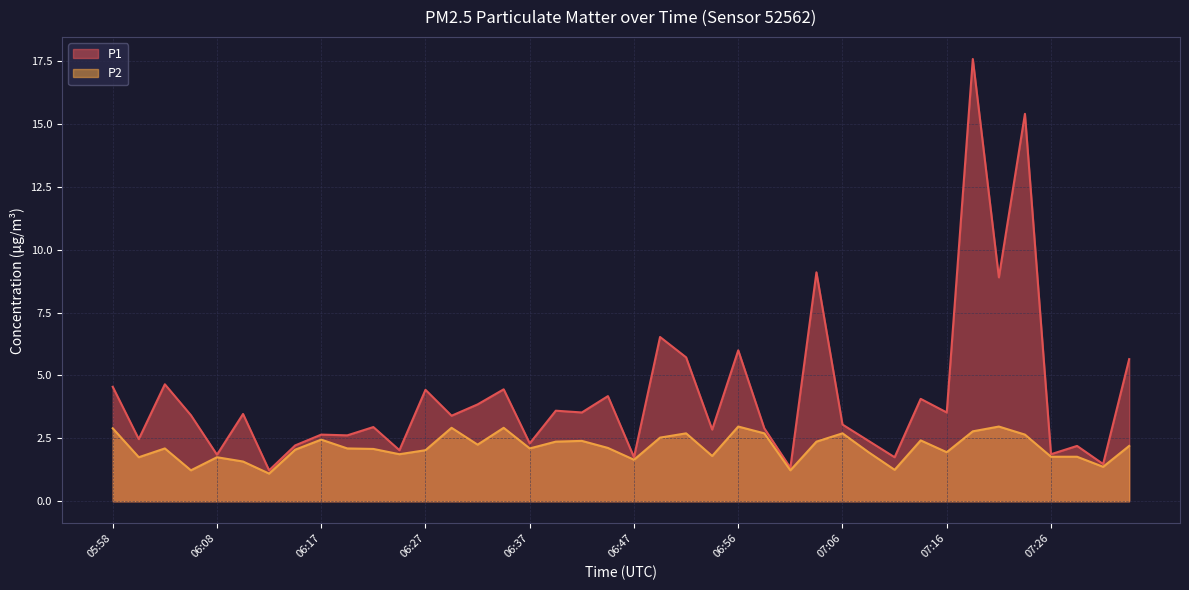

True or false: P2 has more than 0 points higher than both neighbors.

True